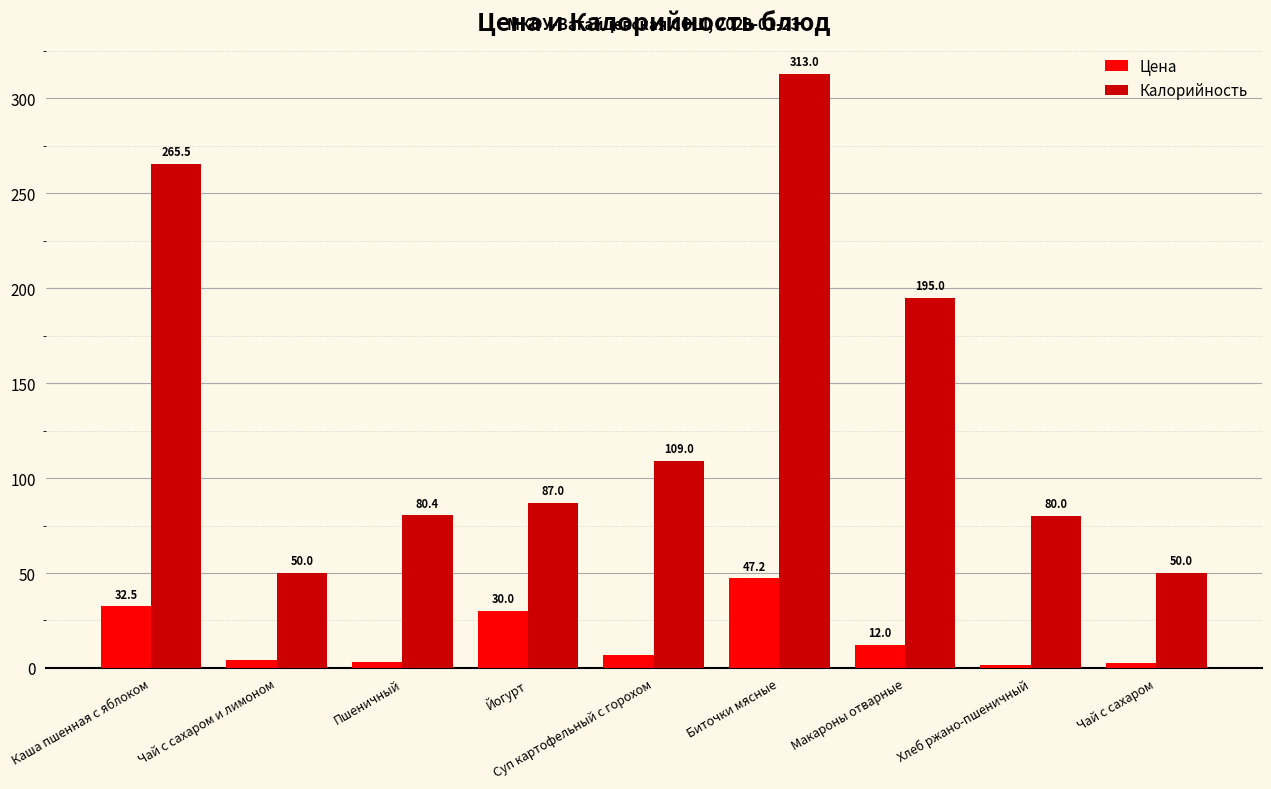

What position from the left is Чай с сахаром?

9